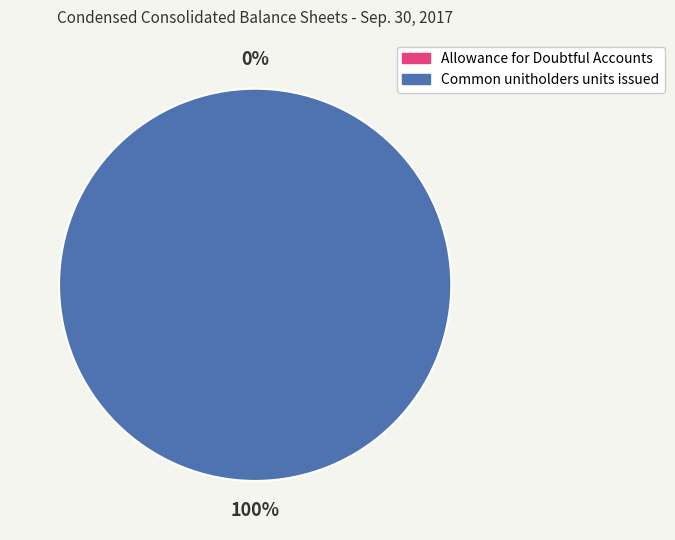

What percentage is the Common unitholders units issued slice, to the nearest percent?

100%